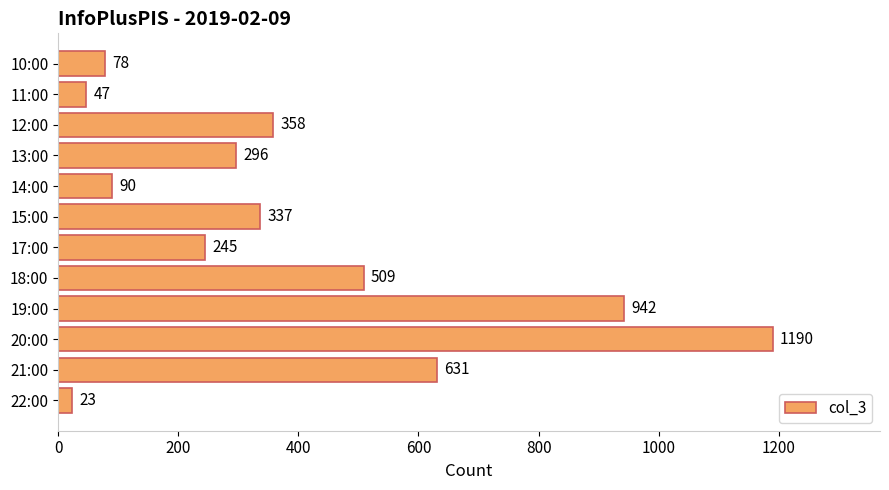

What position from the top is 15:00?

6